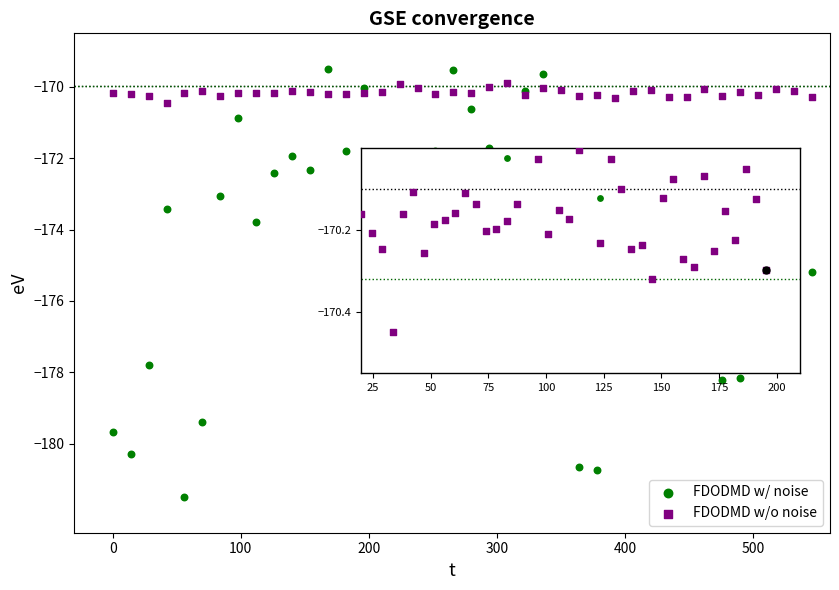

What are all the series names shown in the legend?

FDODMD w/ noise, FDODMD w/o noise